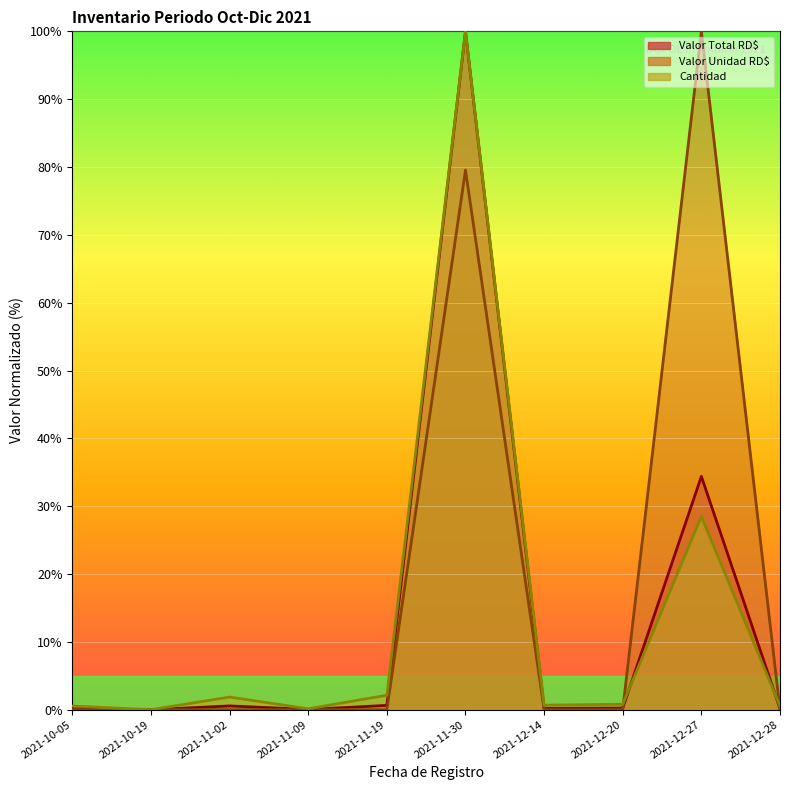

Which series ends up on top after the final intersection of Cantidad and Valor Total RD$?

Cantidad